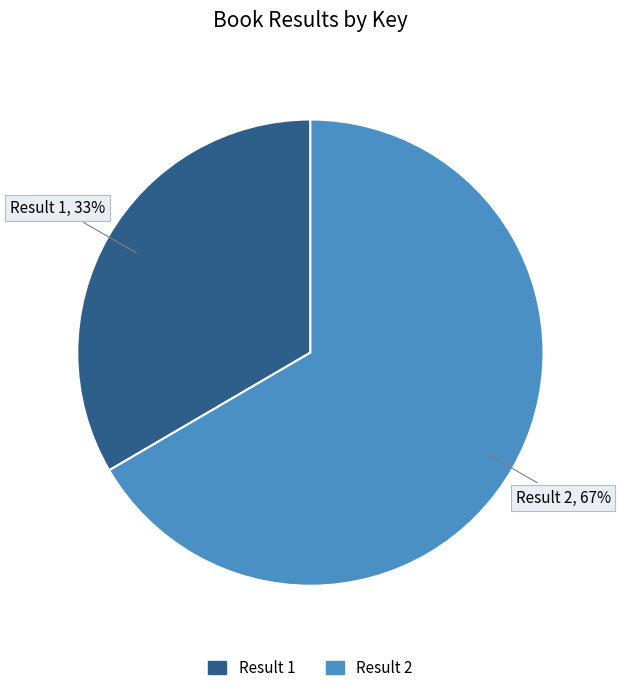

How many segments does this pie chart have?

2